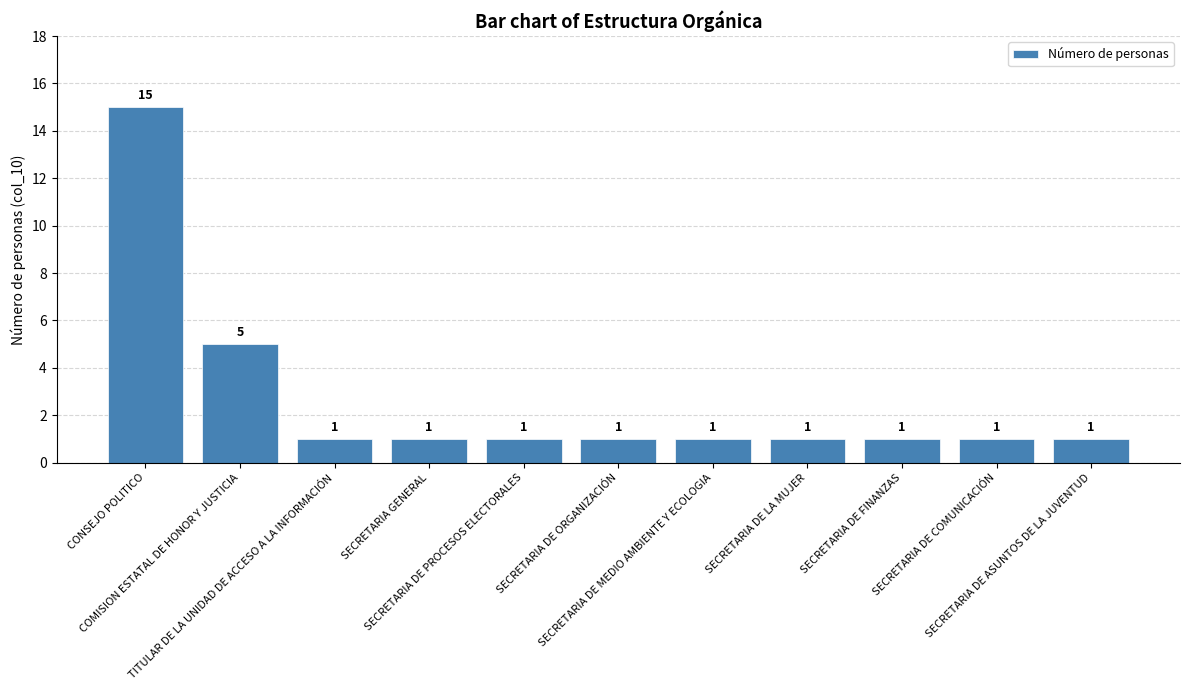

What is the value of the 3rd bar from the left?

1